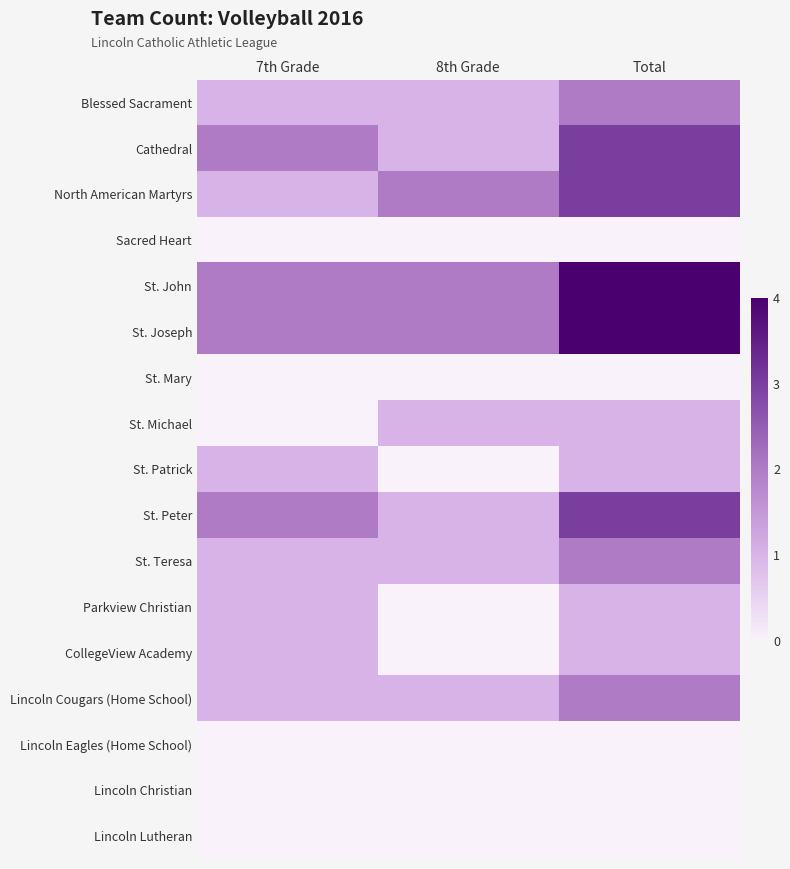

What is the difference between the maximum and minimum values in the Parkview Christian series?

1